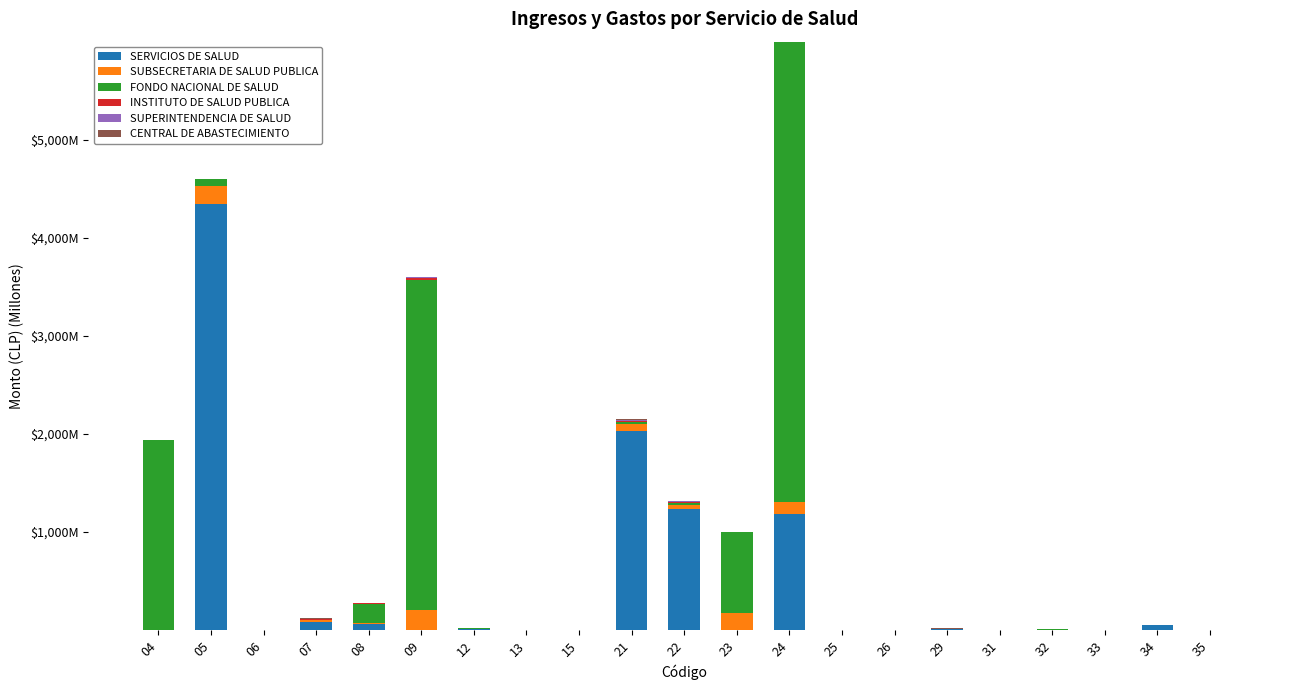

Are the bars grouped side by side (vs. stacked)?

No